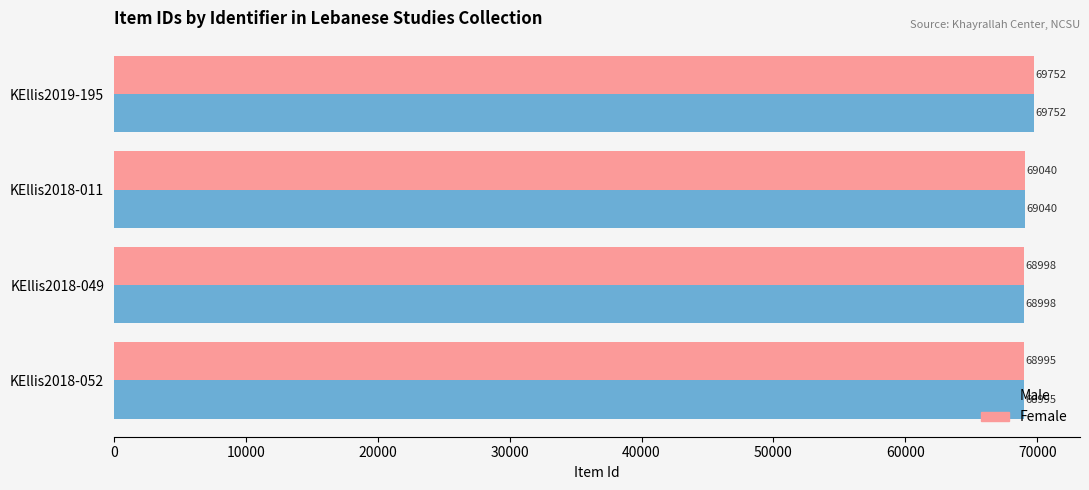

List the labels in order of Female value, largest first.

KEllis2019-195, KEllis2018-011, KEllis2018-049, KEllis2018-052